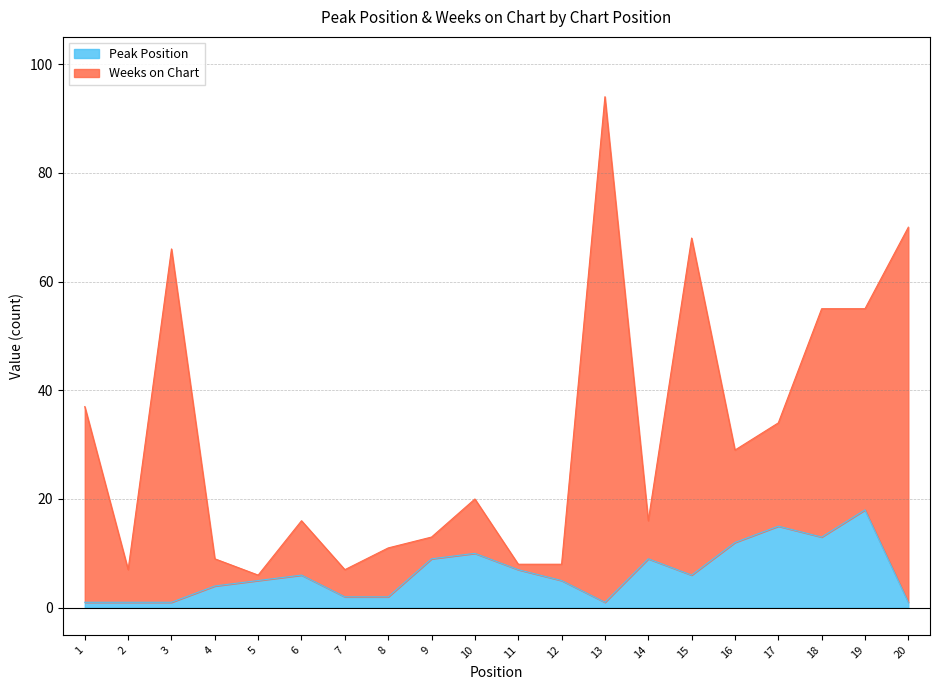

What is the average value of the Peak Position series?

6